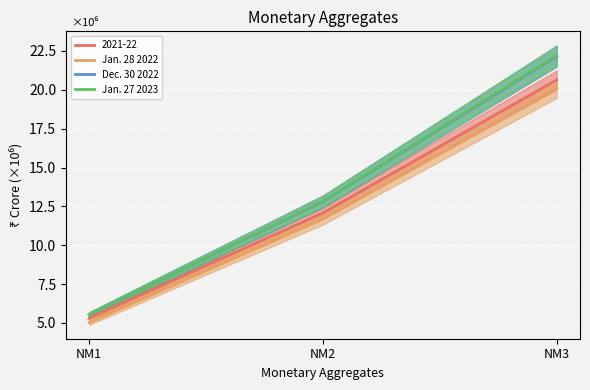

What is the value of the Jan. 27 2023 point at the 2nd from the left?

12.8